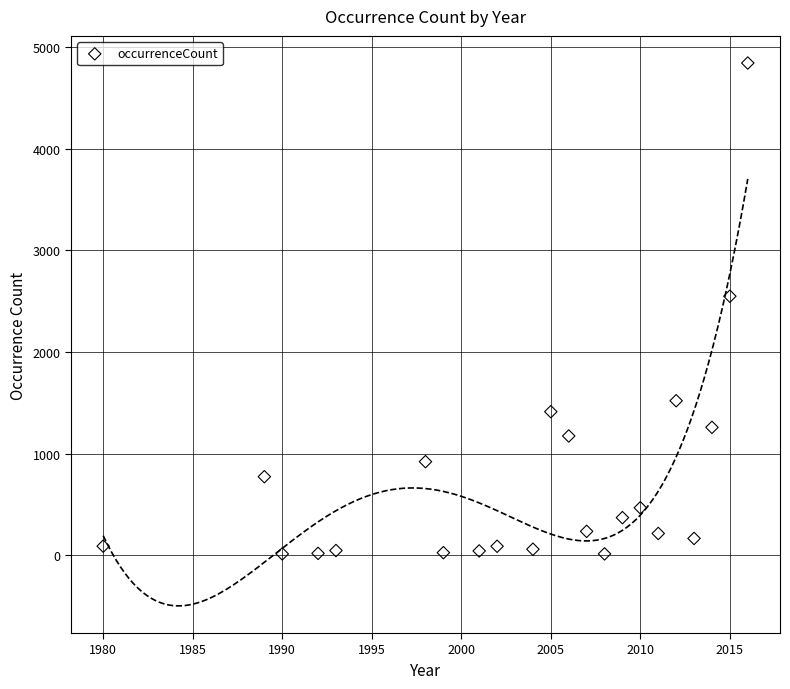

What Y value in the scatter plot is closest to 2428?

2549